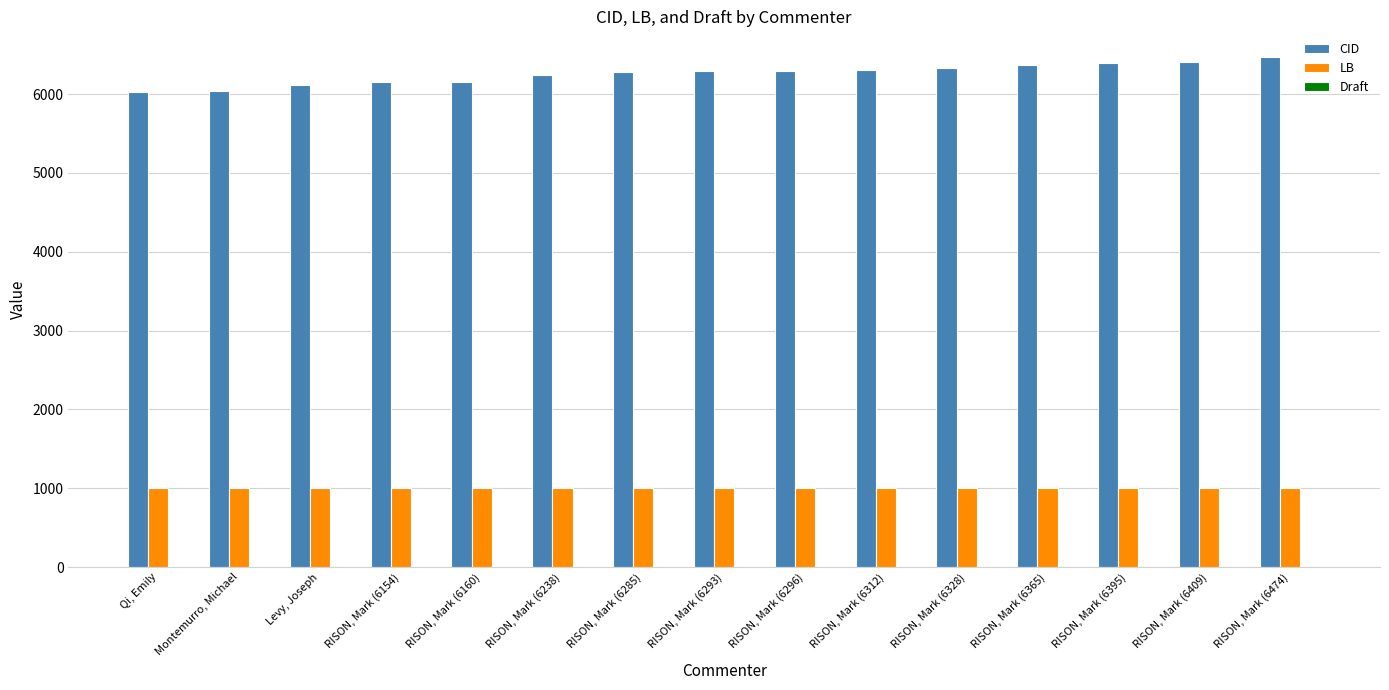

At which label does CID reach its peak?

RISON, Mark (6474)